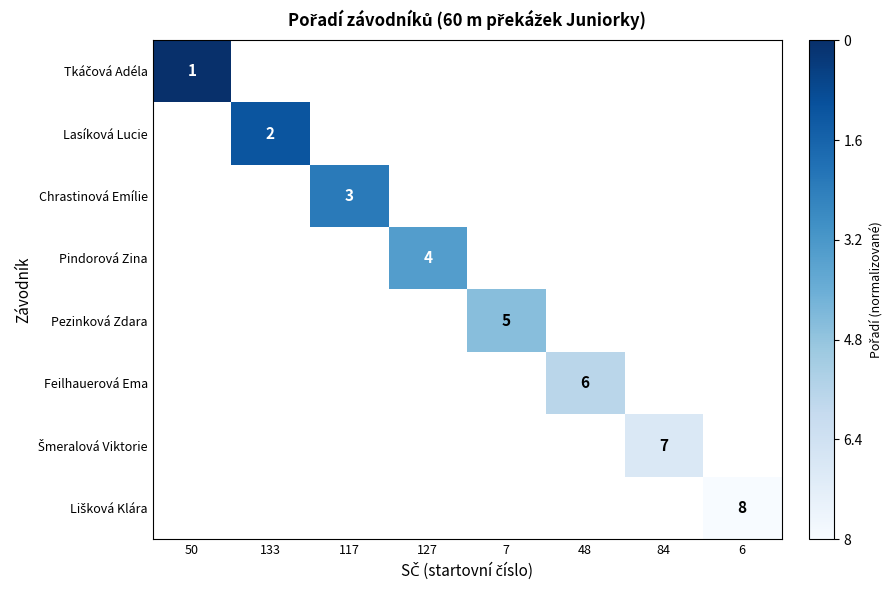

What is the maximum value shown in the chart?

1.0